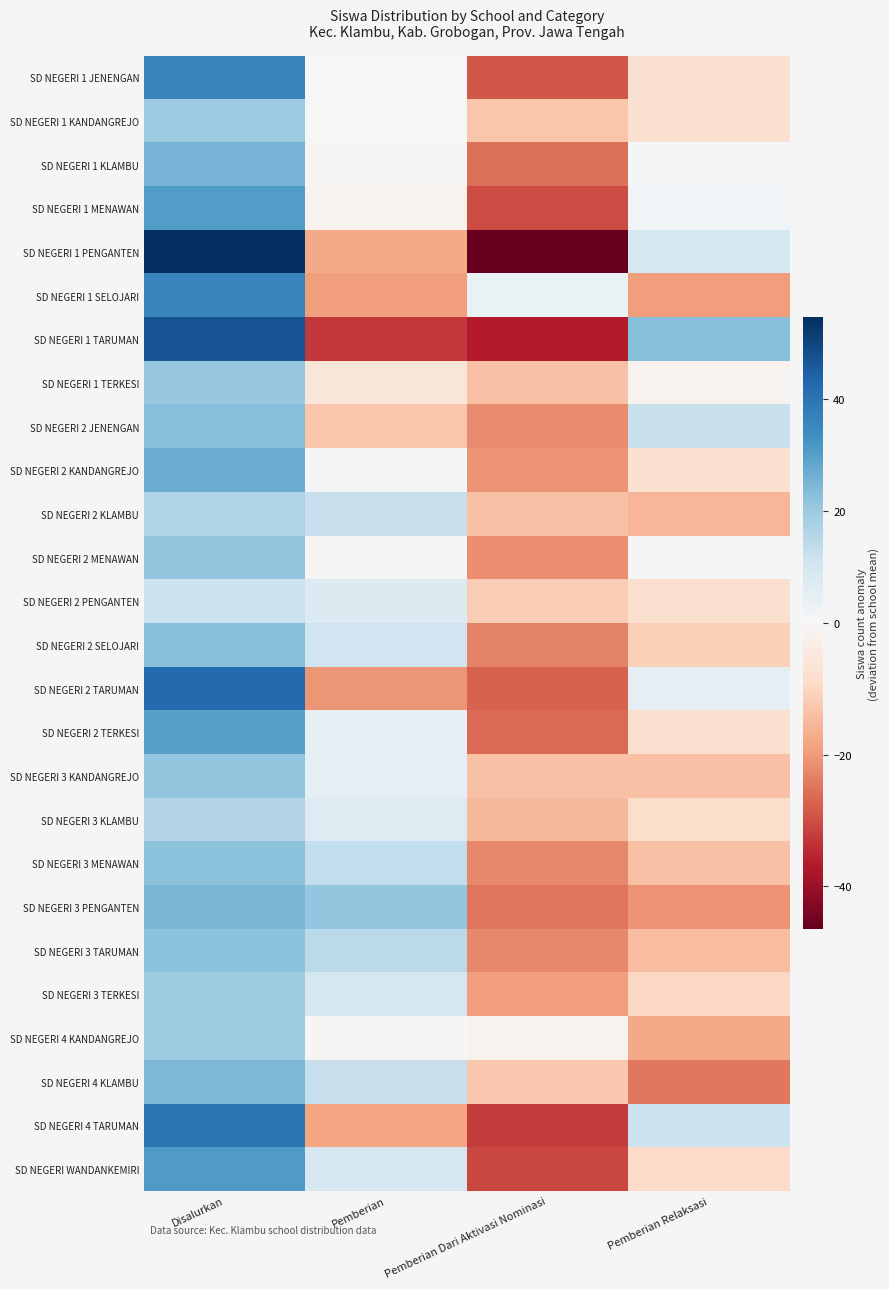

At which category is the sum across all series the highest?

Disalurkan